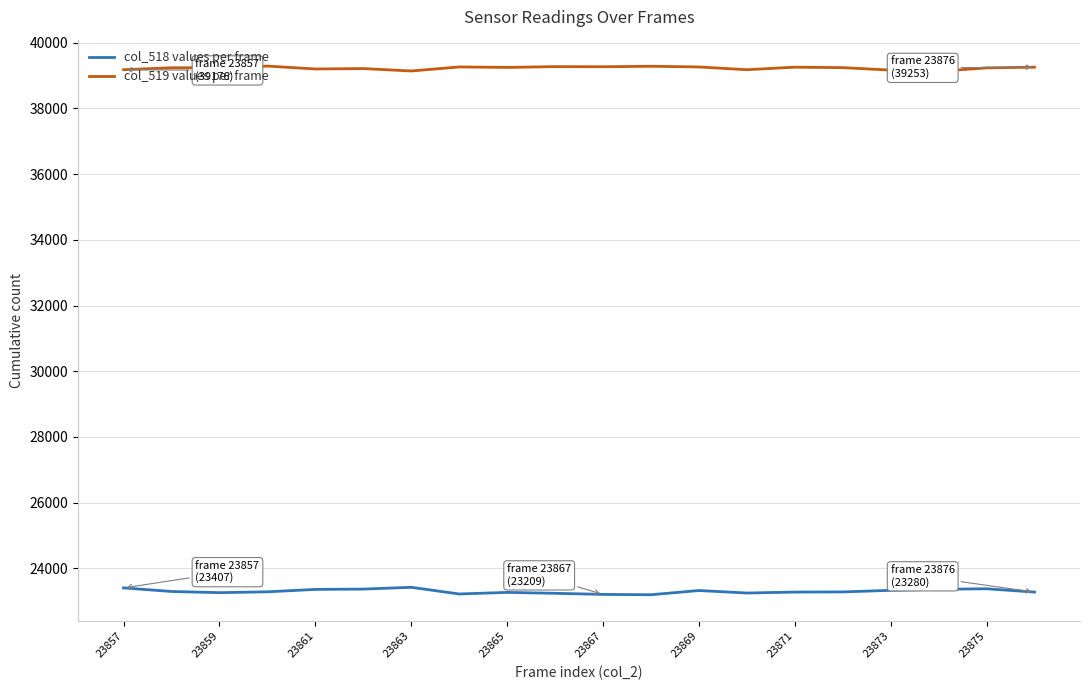

List the series in order of their peak value, lowest first.

col_518 values per frame, col_519 values per frame